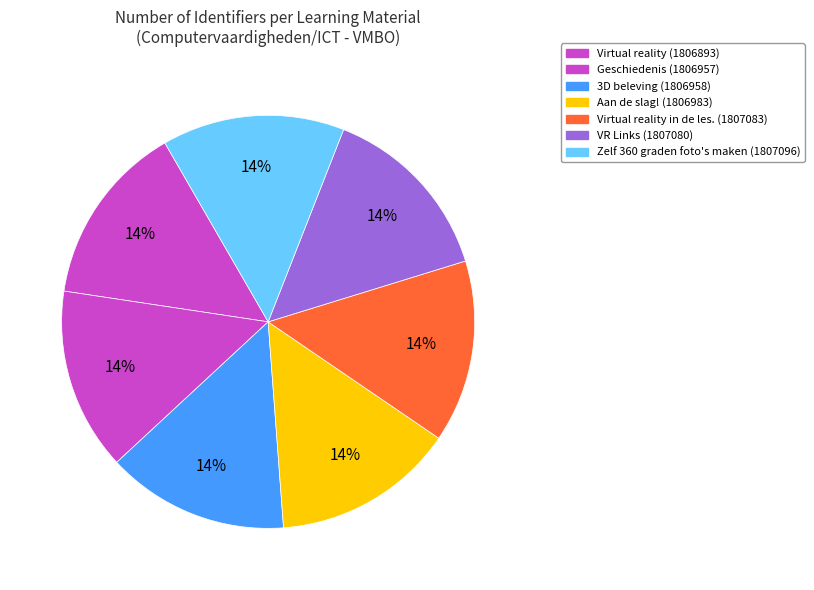

How many slices are in this pie chart?

7